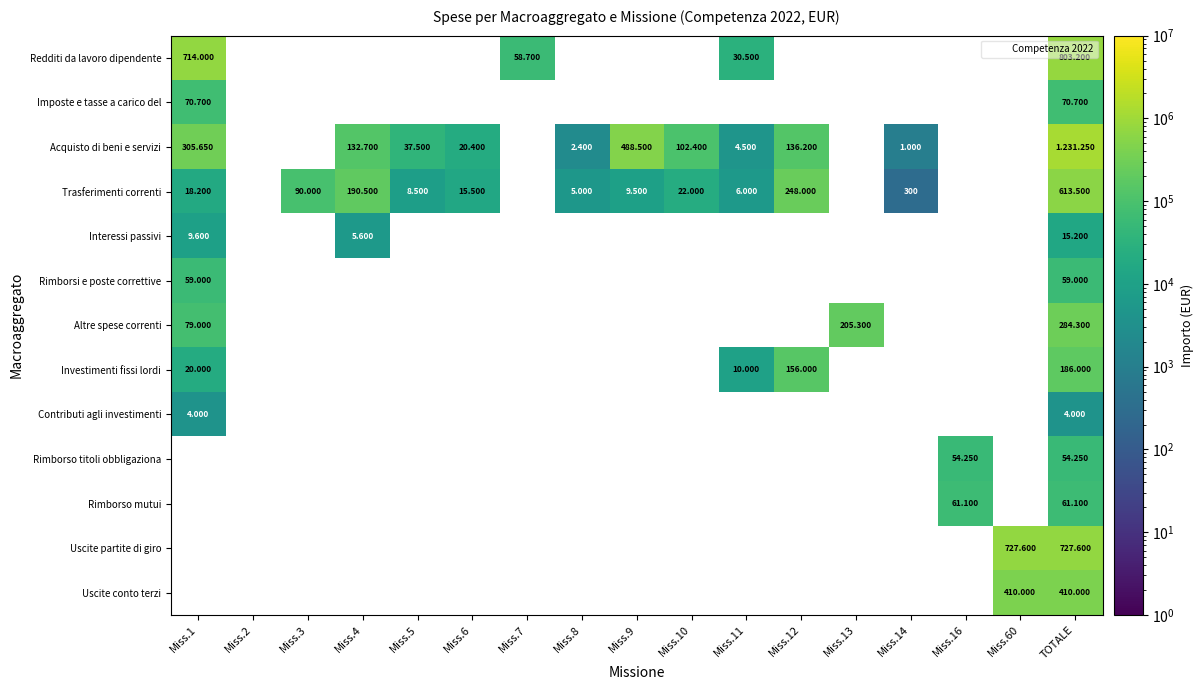

At which category is the sum across all series the highest?

TOTALE